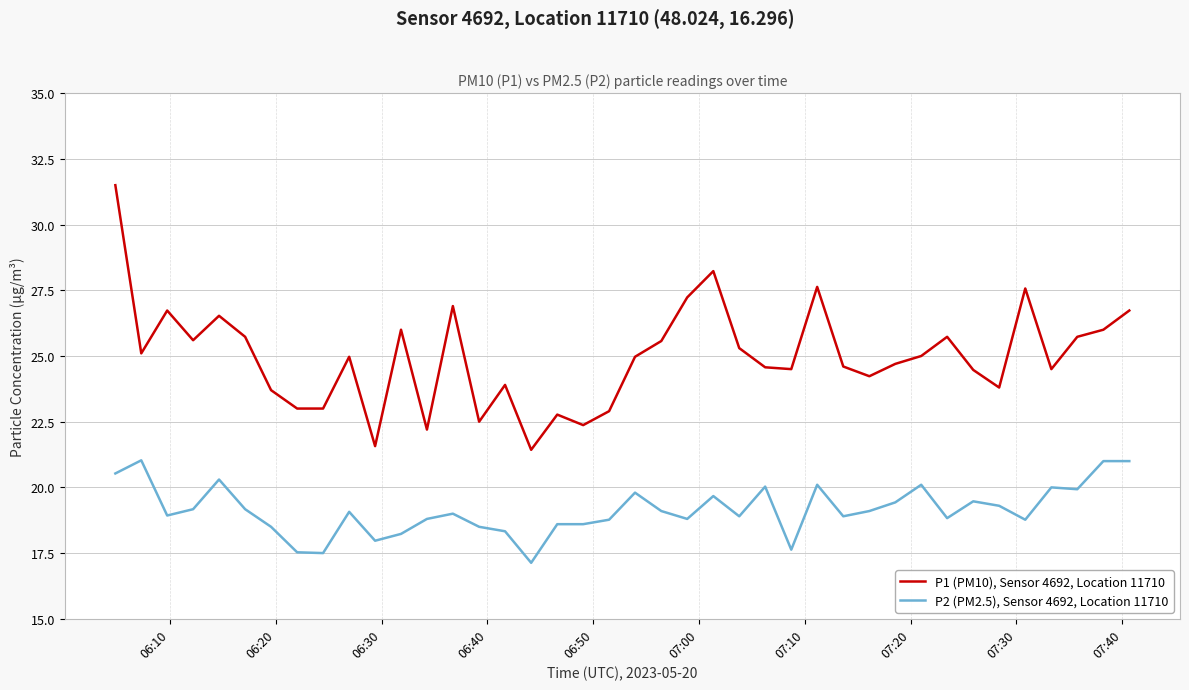

Which series has the largest range (max minus min)?

P1 (PM10), Sensor 4692, Location 11710